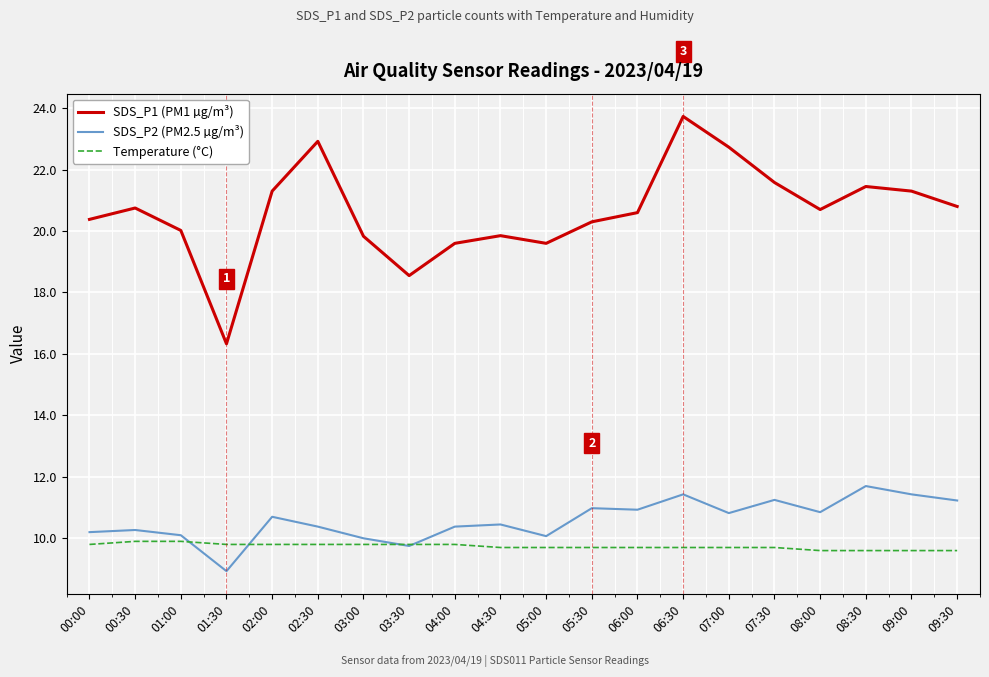

At which category is the sum across all series the highest?

06:30